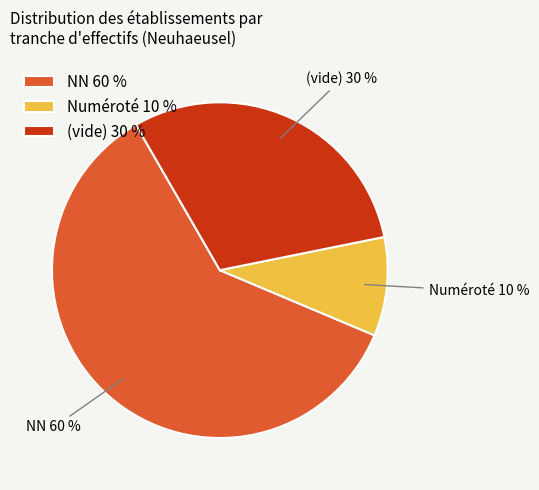

Which slice is the largest?

NN